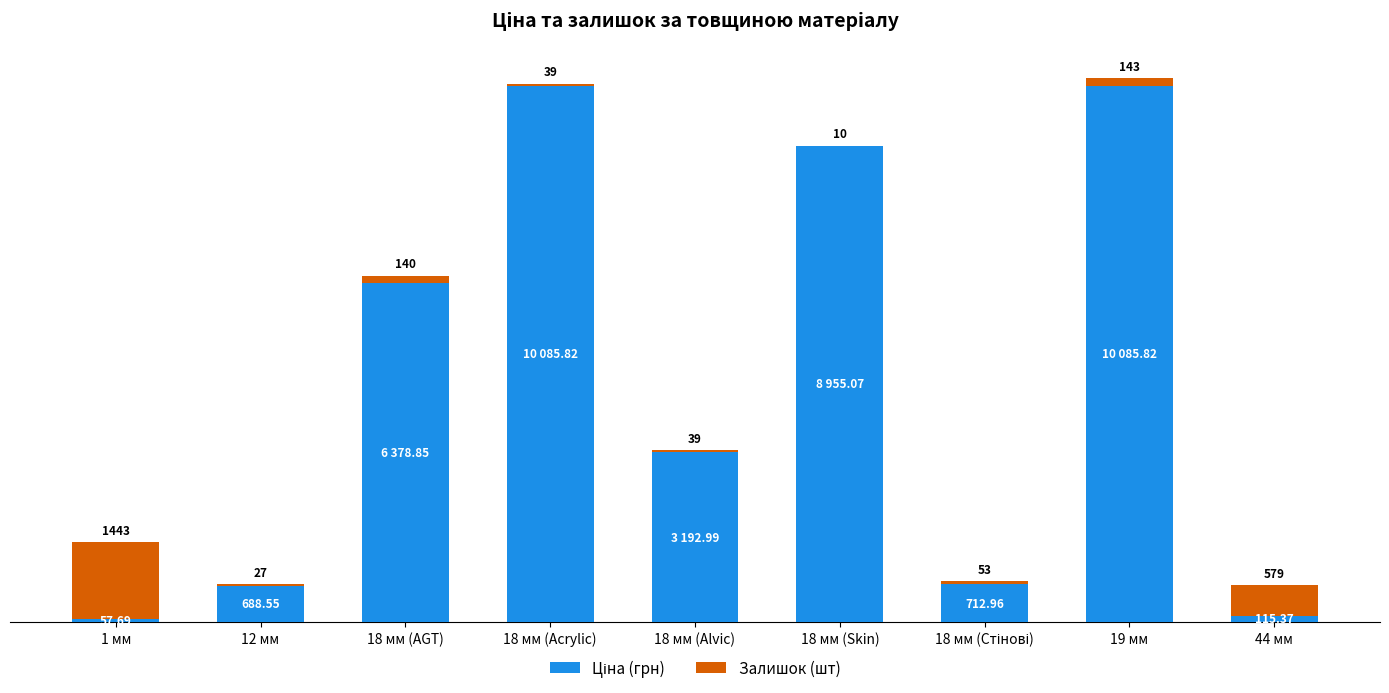

At which category is the sum across all series the highest?

19 мм